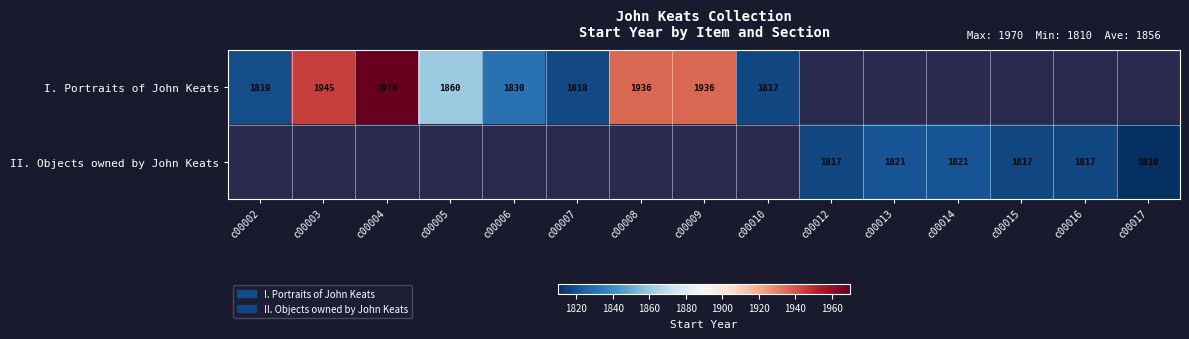

The value of II. Objects owned by John Keats at c00014 is 1821. True or false?

True